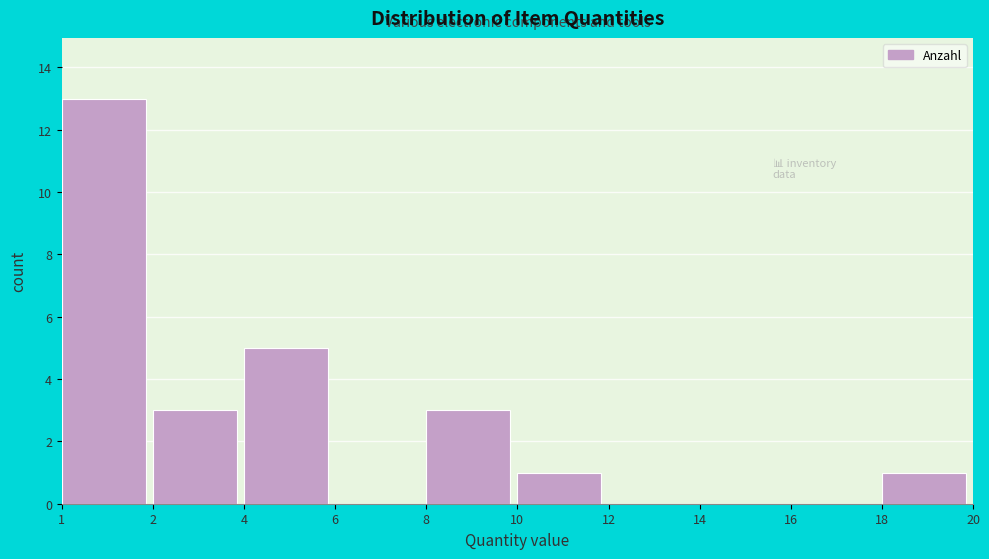

Reading right to left, extract all data points from this chart.

18=1	16=0	14=0	12=0	10=1	8=3	6=0	4=5	2=3	1=13